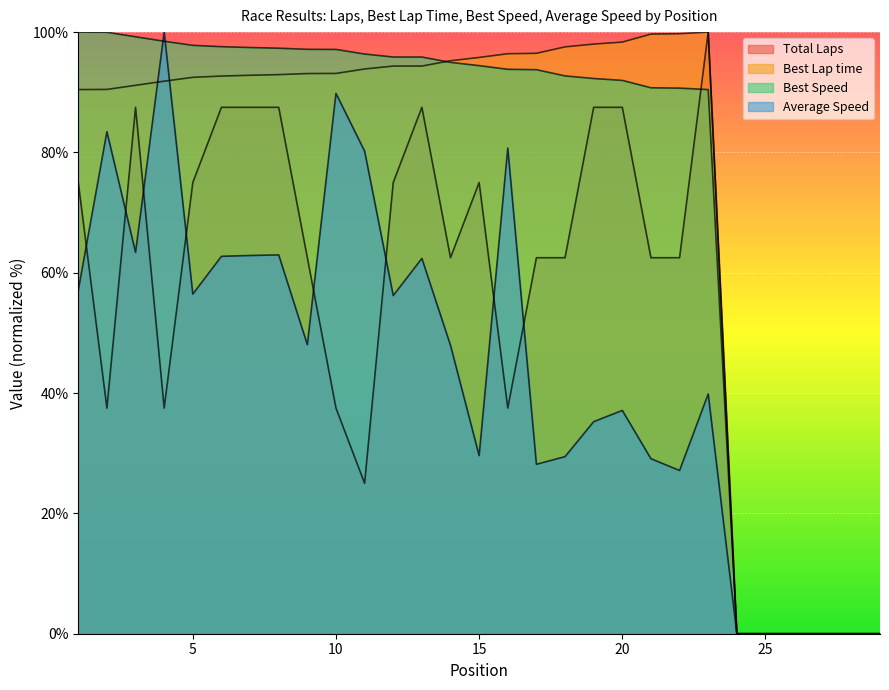

List the series in order of their peak value, lowest first.

Total Laps, Best Lap time, Best Speed, Average Speed